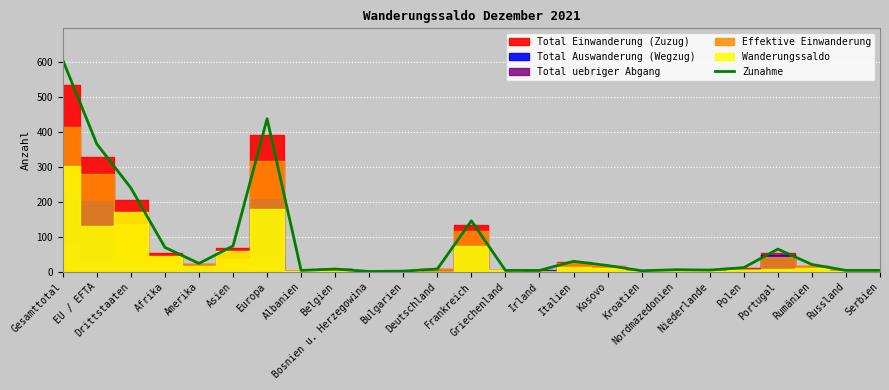

The value at Polen is 12. True or false?

True